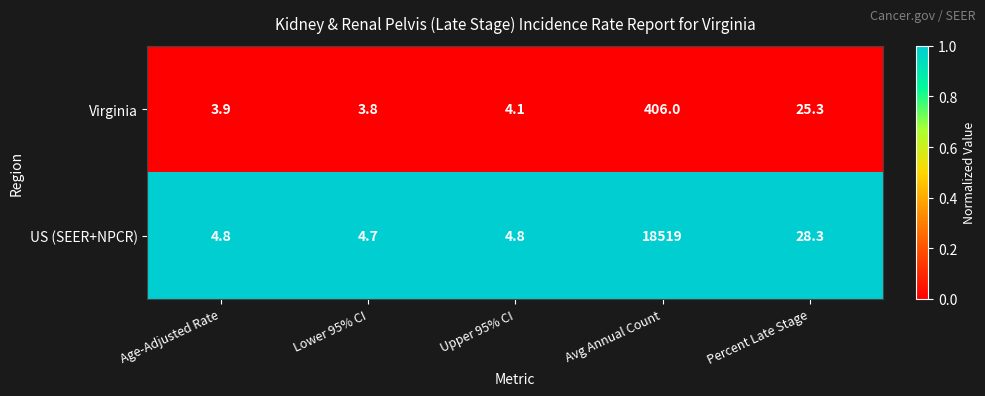

Reading left to right, extract all data points from this chart.

Virginia: Age-Adjusted Rate=3.9	Lower 95% CI=3.8	Upper 95% CI=4.1	Avg Annual Count=406.0	Percent Late Stage=25.3
US (SEER+NPCR): Age-Adjusted Rate=4.8	Lower 95% CI=4.7	Upper 95% CI=4.8	Avg Annual Count=18519.0	Percent Late Stage=28.3